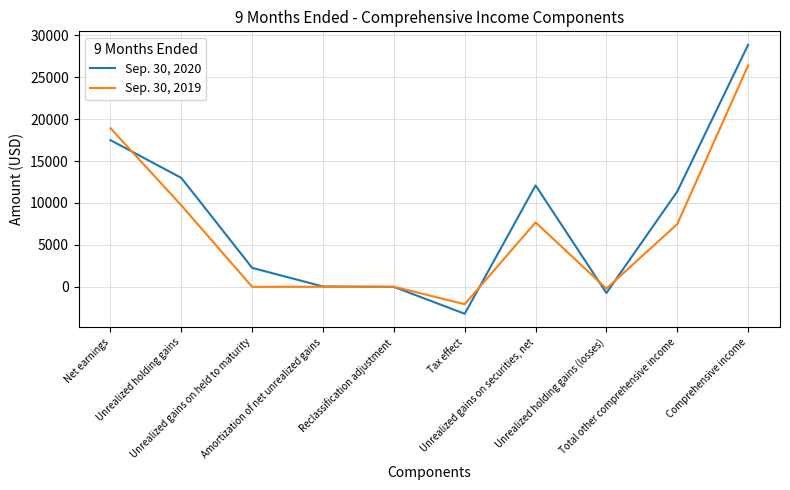

What is the greatest value displayed?

28851